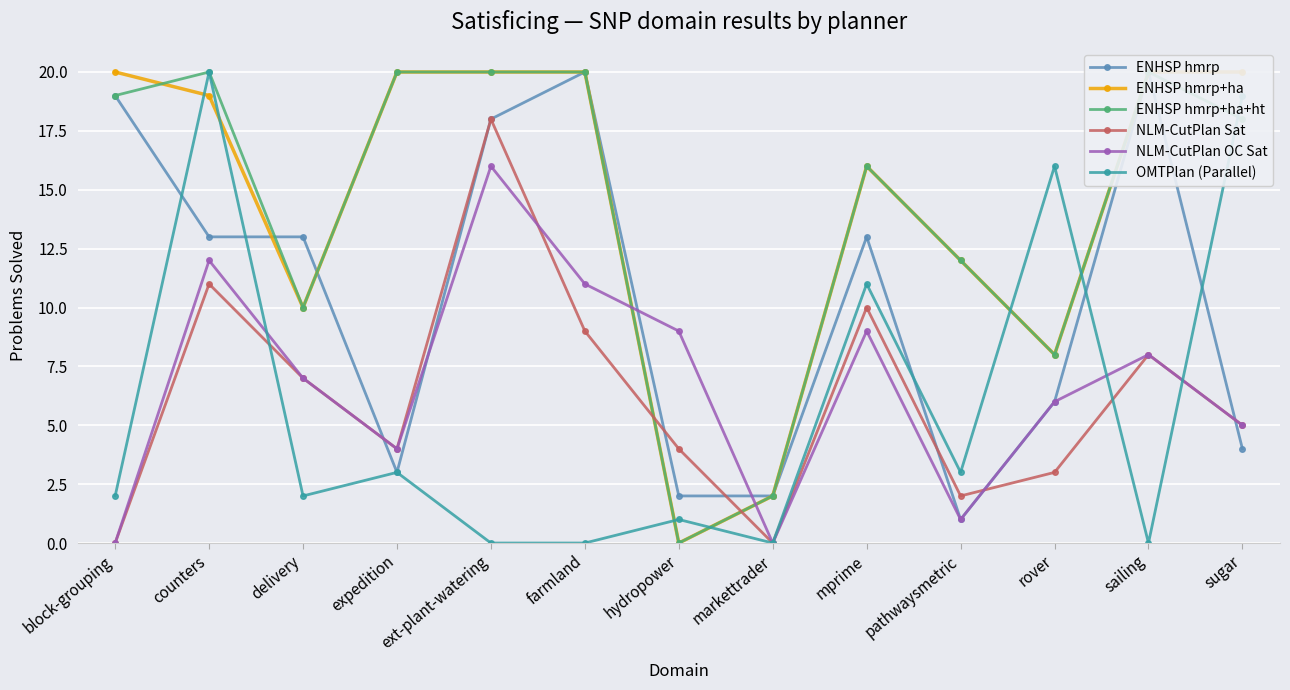

Reading left to right, what are all the values shown in this chart?

ENHSP hmrp: block-grouping=19	counters=13	delivery=13	expedition=3	ext-plant-watering=18	farmland=20	hydropower=2	markettrader=2	mprime=13	pathwaysmetric=1	rover=6	sailing=20	sugar=4
ENHSP hmrp+ha: block-grouping=20	counters=19	delivery=10	expedition=20	ext-plant-watering=20	farmland=20	hydropower=0	markettrader=2	mprime=16	pathwaysmetric=12	rover=8	sailing=20	sugar=20
ENHSP hmrp+ha+ht: block-grouping=19	counters=20	delivery=10	expedition=20	ext-plant-watering=20	farmland=20	hydropower=0	markettrader=2	mprime=16	pathwaysmetric=12	rover=8	sailing=20	sugar=18
NLM-CutPlan Sat: block-grouping=0	counters=11	delivery=7	expedition=4	ext-plant-watering=18	farmland=9	hydropower=4	markettrader=0	mprime=10	pathwaysmetric=2	rover=3	sailing=8	sugar=5
NLM-CutPlan OC Sat: block-grouping=0	counters=12	delivery=7	expedition=4	ext-plant-watering=16	farmland=11	hydropower=9	markettrader=0	mprime=9	pathwaysmetric=1	rover=6	sailing=8	sugar=5
OMTPlan (Parallel): block-grouping=2	counters=20	delivery=2	expedition=3	ext-plant-watering=0	farmland=0	hydropower=1	markettrader=0	mprime=11	pathwaysmetric=3	rover=16	sailing=0	sugar=19